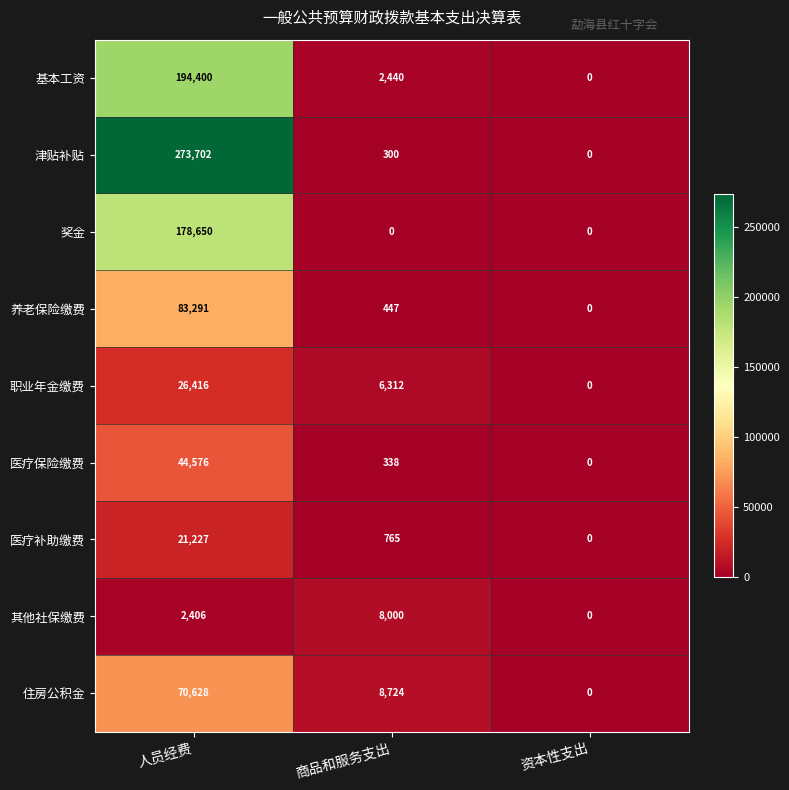

The value of 奖金 at 资本性支出 is 121196. True or false?

False